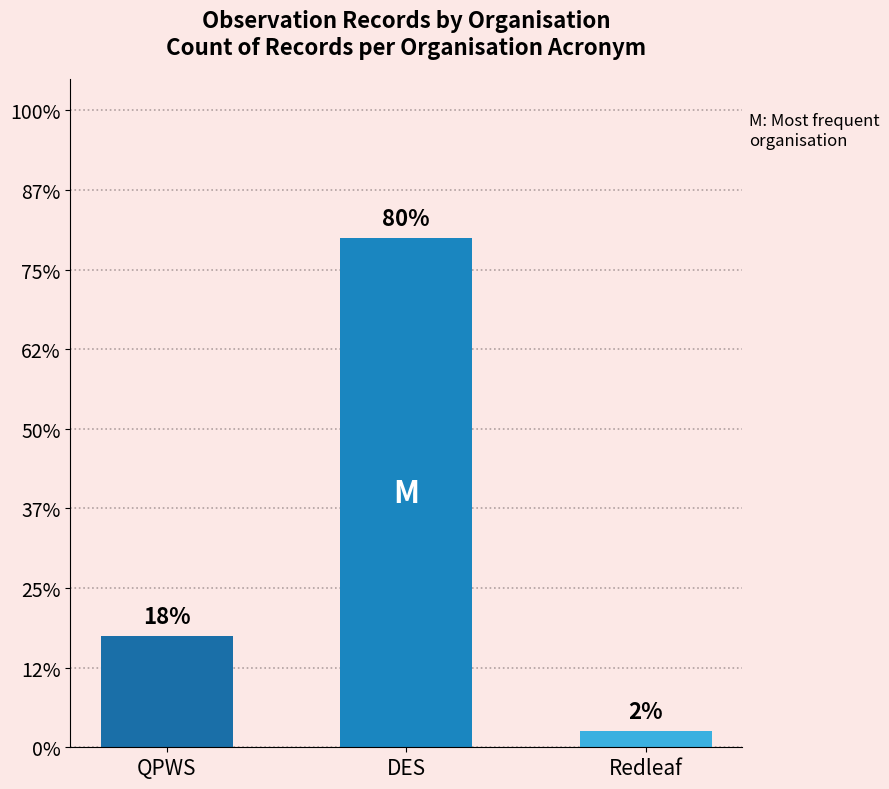

How many bars are there in total?

3